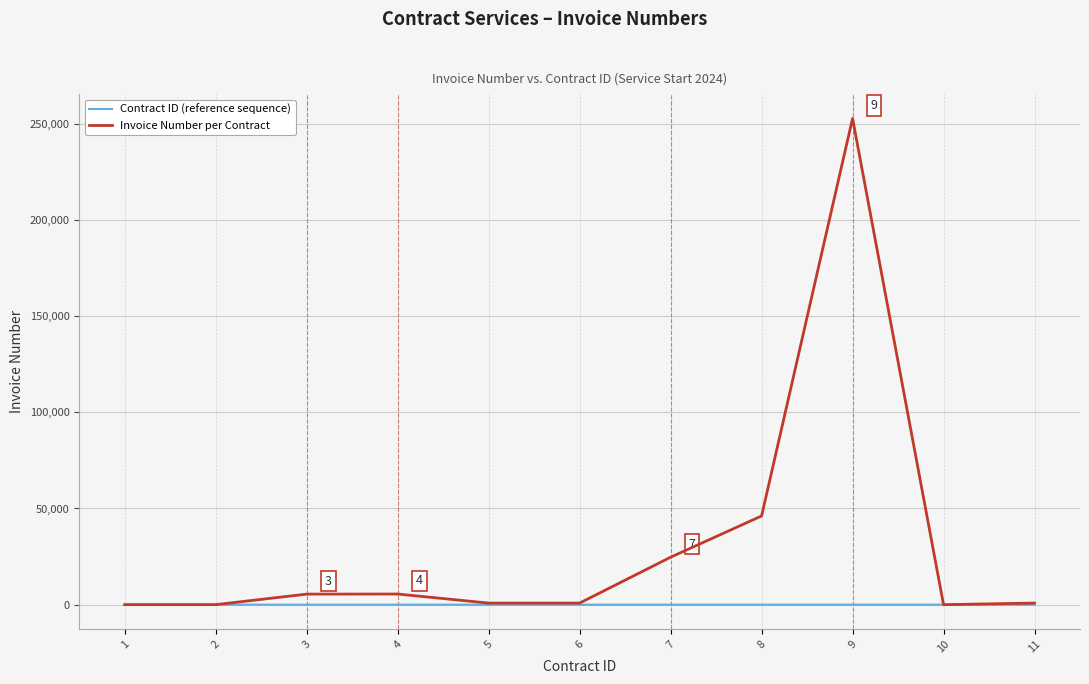

Rank the series by their maximum value, from lowest to highest.

Contract ID (reference sequence), Invoice Number per Contract